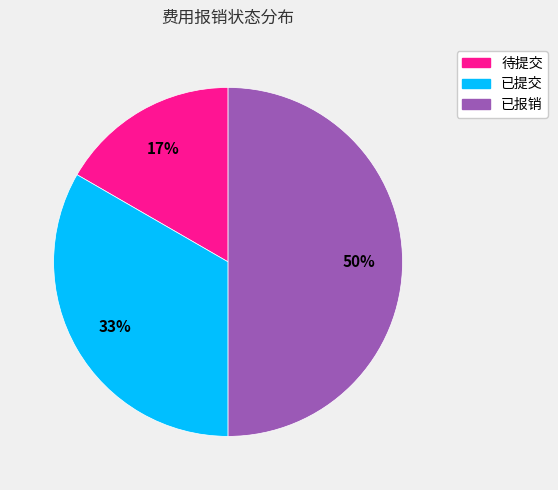

To the nearest percent, what percentage of the pie is 已报销?

50%